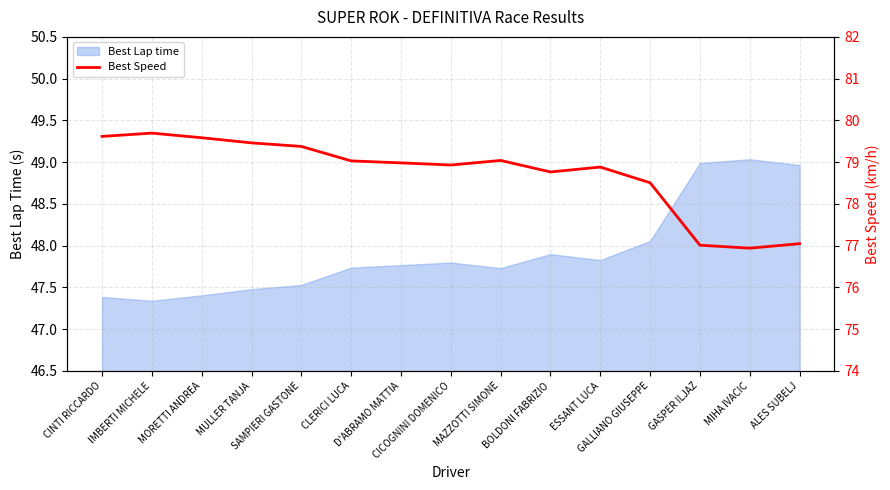

What is the difference between the maximum and minimum values?

2.8